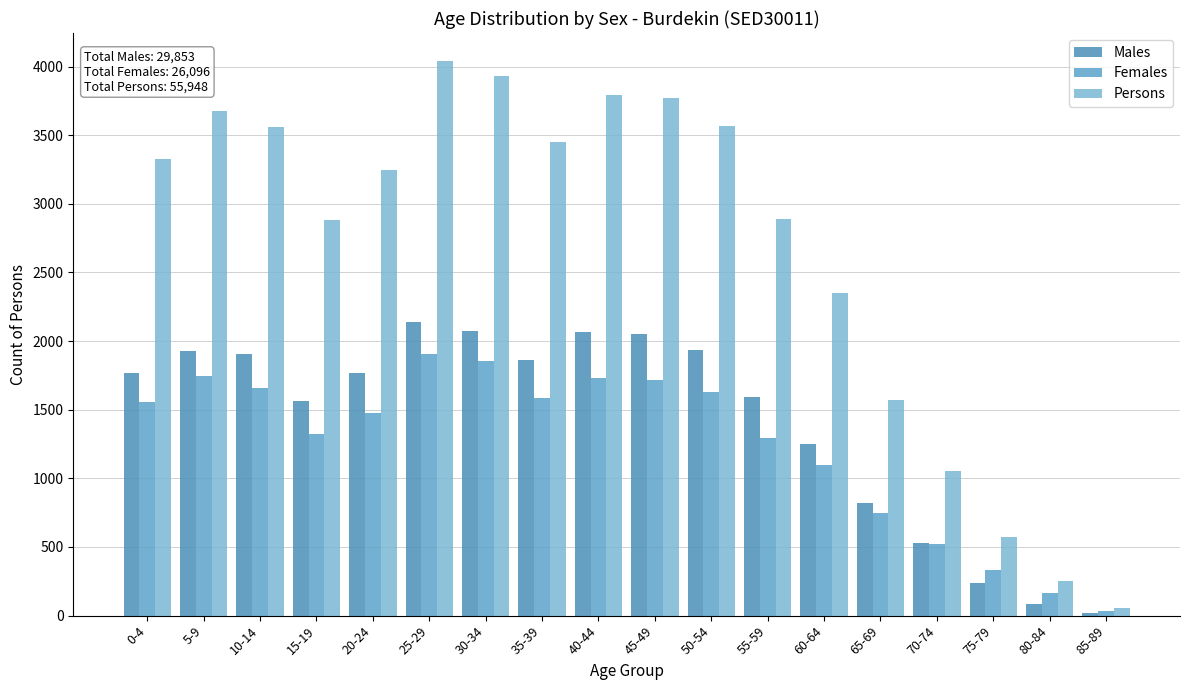

Which category has the highest value in the Males series?

25-29